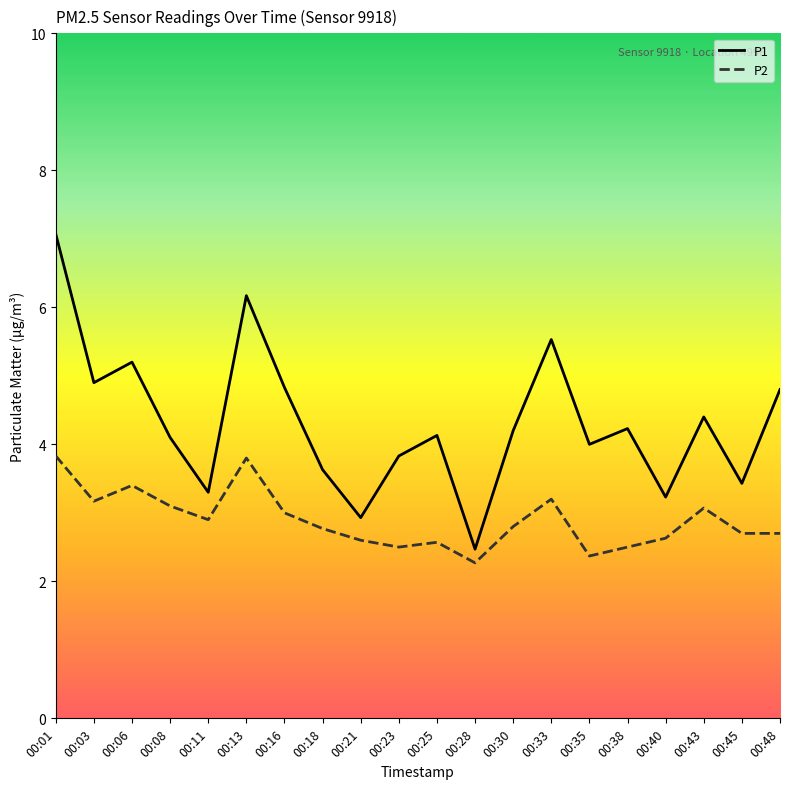

List the series in order of their overall mean, highest first.

P1, P2